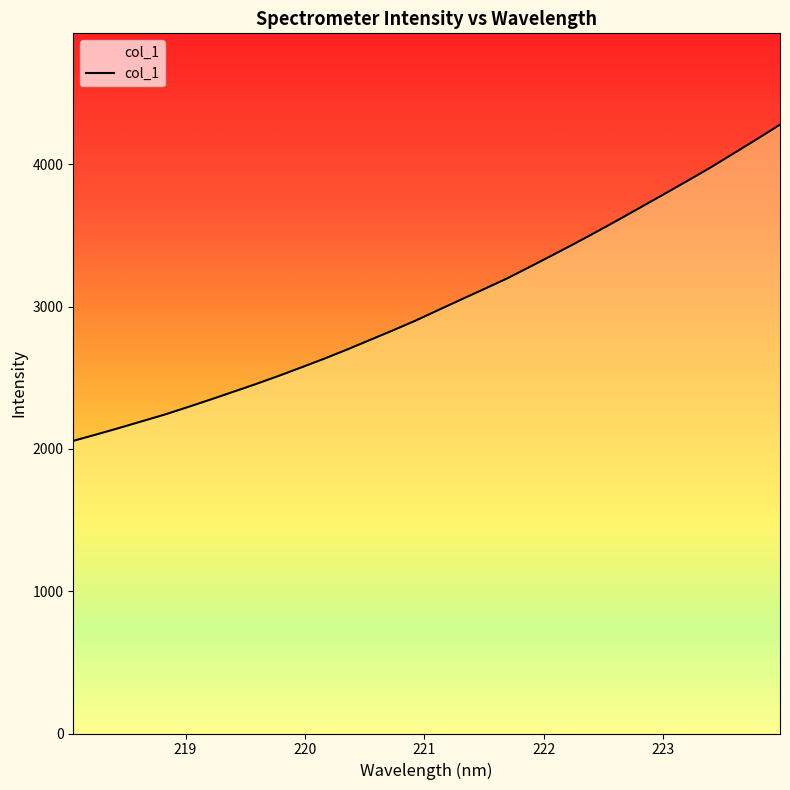

What is the smallest value displayed?

2056.2